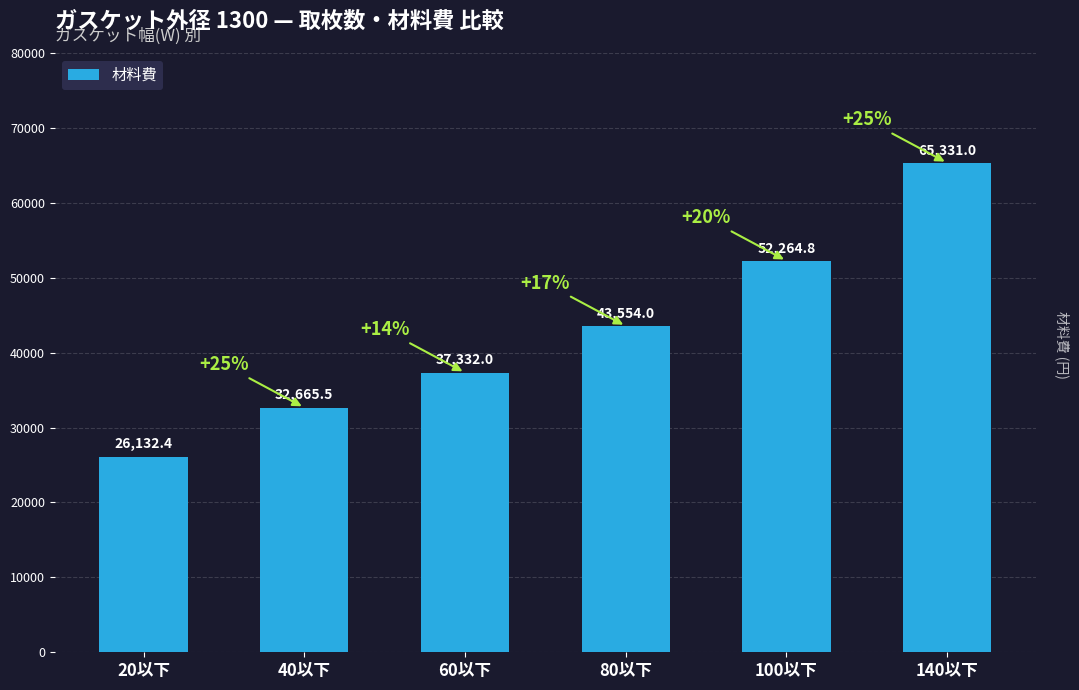

Between 60以下 and 40以下, which is larger?

60以下